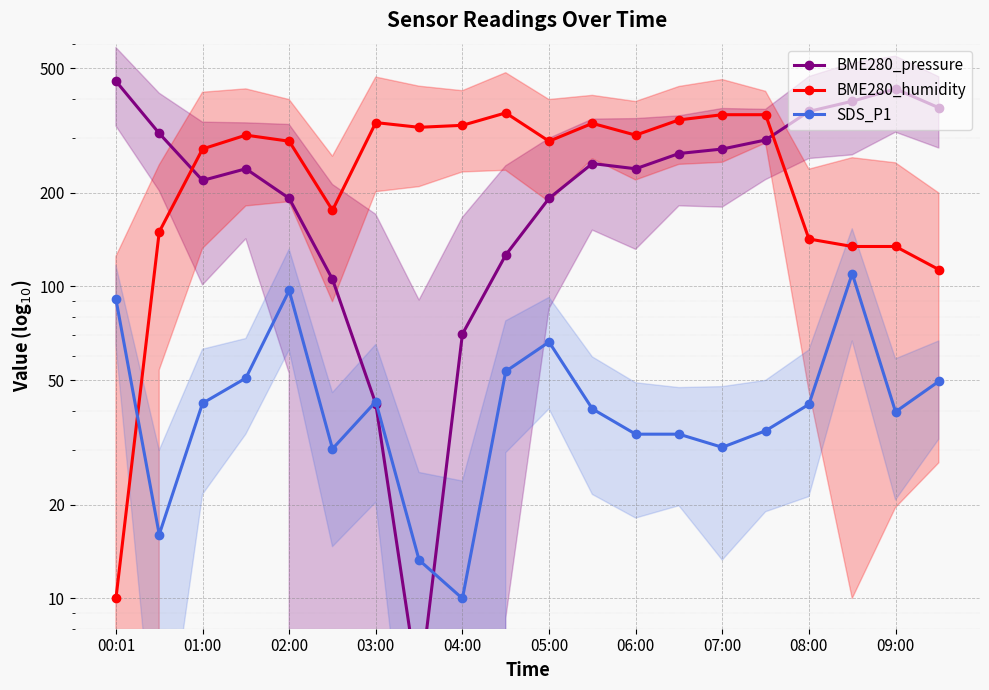

Reading left to right, transcribe all the data shown in this chart.

BME280_pressure: 455.0	309.5	218.7	238.3	191.6	105.4	42.1	5.0	70.4	126.2	191.6	247.7	238.3	266.8	275.7	294.7	363.9	392.3	429.7	373.9
BME280_humidity: 10.0	149.6	275.8	305.5	292.1	175.4	335.1	323.7	328.4	360.0	292.1	333.2	305.5	341.8	355.2	355.2	142.0	134.3	134.3	113.3
SDS_P1: 91.0	16.0	42.2	50.9	97.1	30.2	42.8	13.3	10.0	53.4	66.4	40.5	33.6	33.6	30.5	34.5	41.9	110.0	39.7	49.7